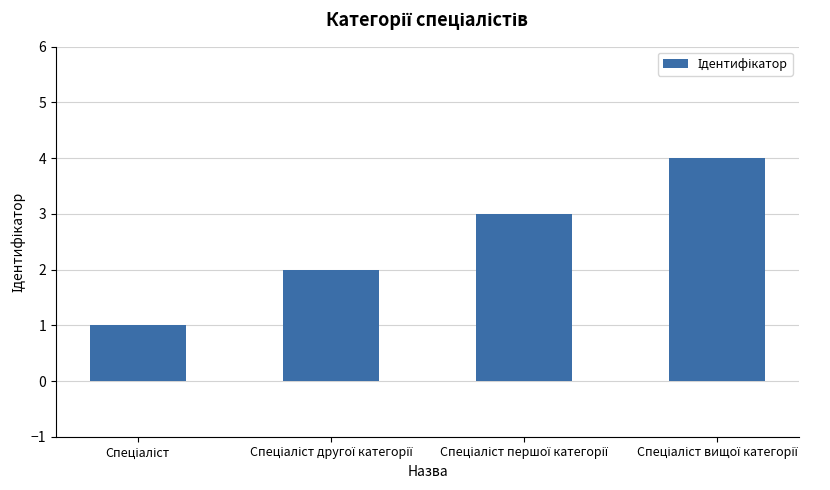

What is the value of the 2nd bar from the left?

2